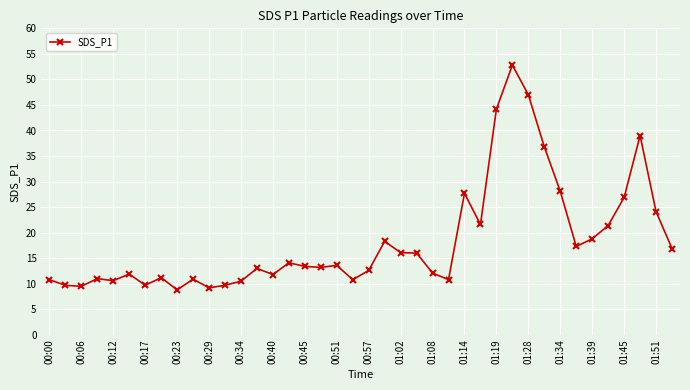

What is the maximum value shown in the chart?

52.8